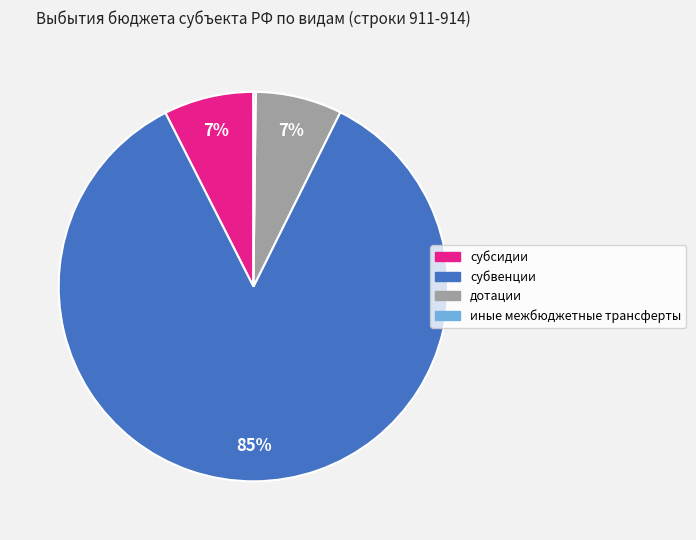

Between субвенции and дотации, which is larger?

субвенции